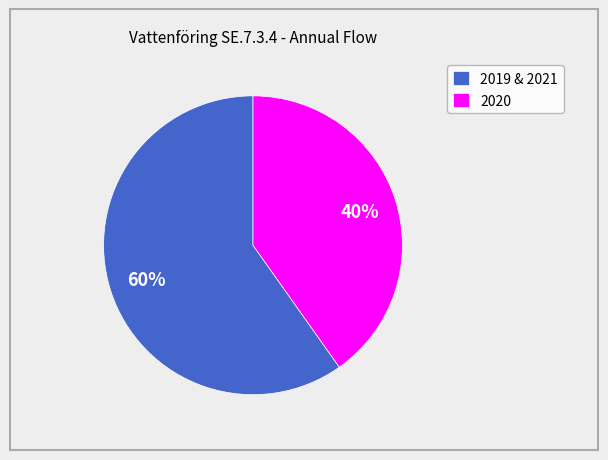

Rank the categories by value from highest to lowest.

2019 & 2021, 2020